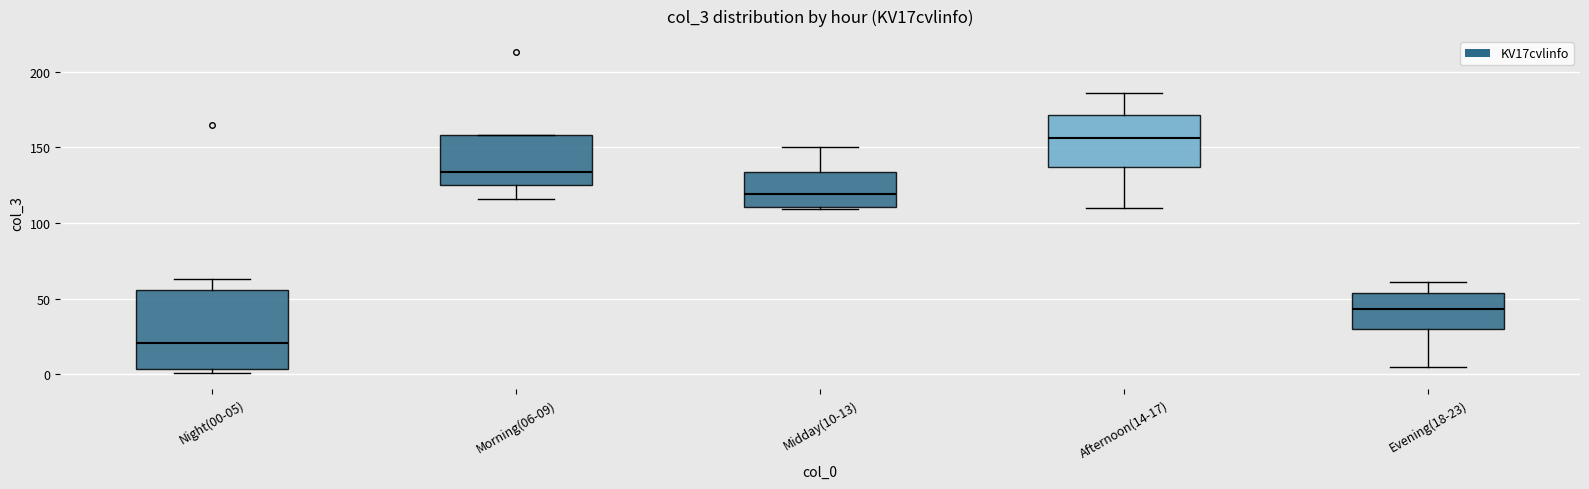

Reading left to right, read every box against the y-axis: the position of its median line, the range the box covers, and the ends of its whiskers. The values are not printed on the chart, so give them approximately, as read against the axis.

Night(00-05): median 20, box 5 to 55, whiskers 0 to 65
Morning(06-09): median 135, box 125 to 160, whiskers 115 to 160
Midday(10-13): median 120, box 110 to 135, whiskers 110 to 150
Afternoon(14-17): median 155, box 135 to 170, whiskers 110 to 185
Evening(18-23): median 45, box 30 to 55, whiskers 5 to 60